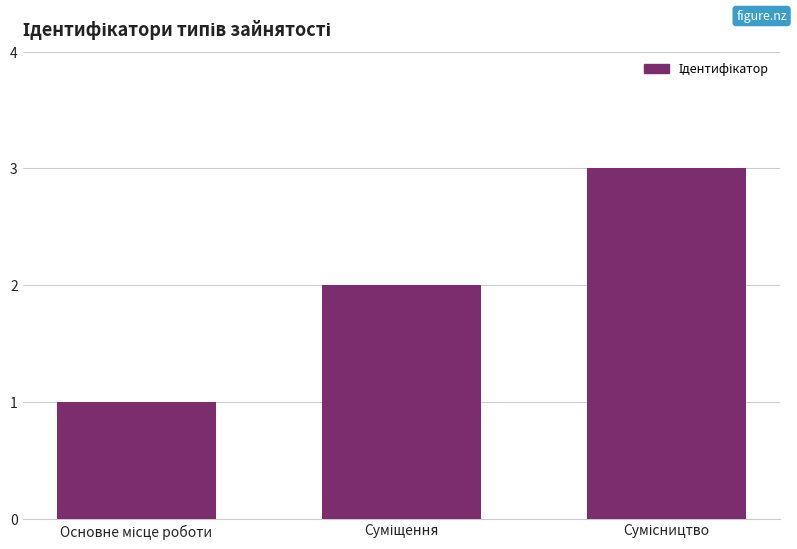

What is the maximum value shown in the chart?

3